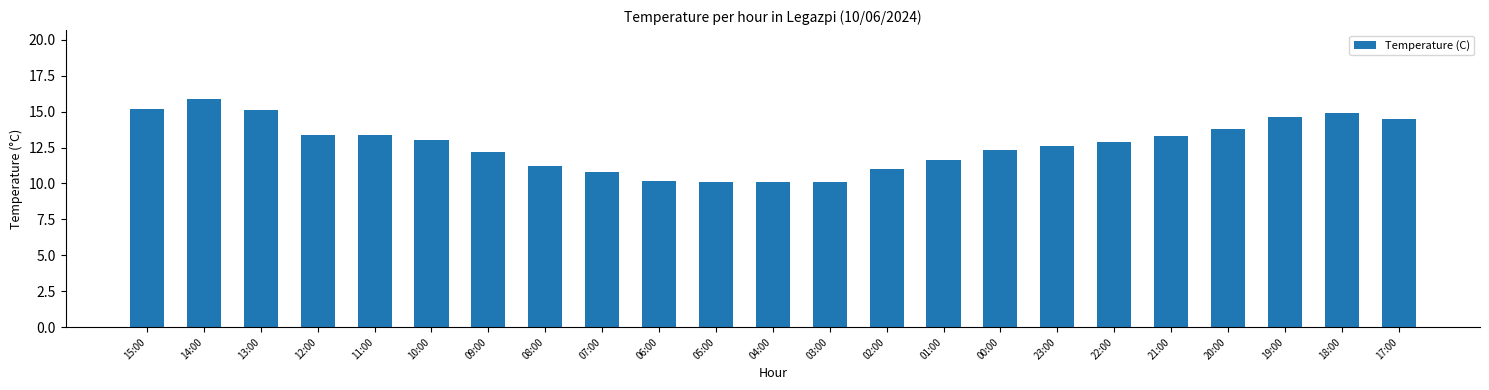

What is the minimum value shown in the chart?

10.1